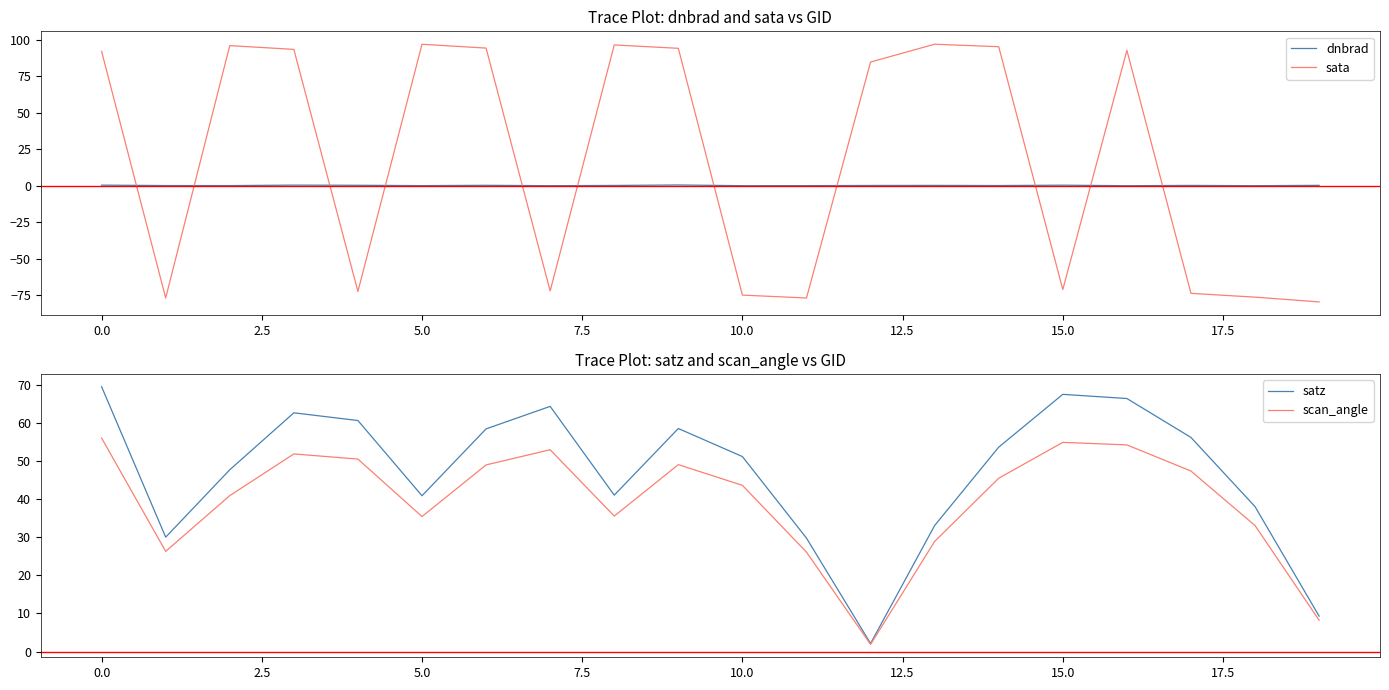

Where does the scan_angle series first go above 45?

0.0